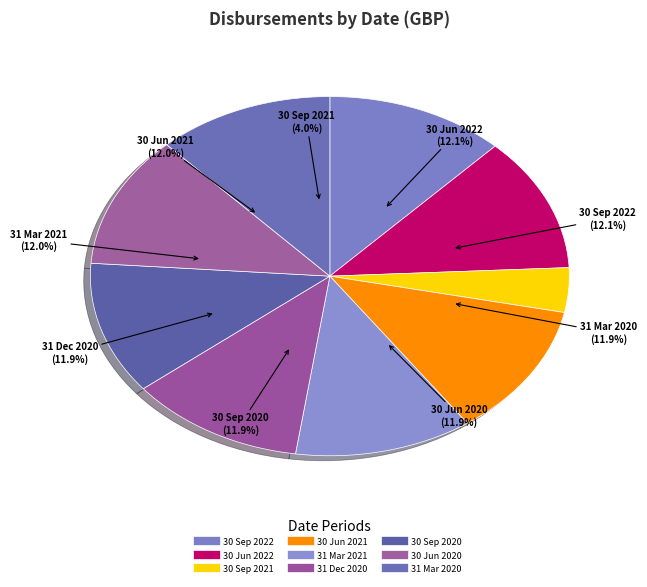

How many segments does this pie chart have?

9